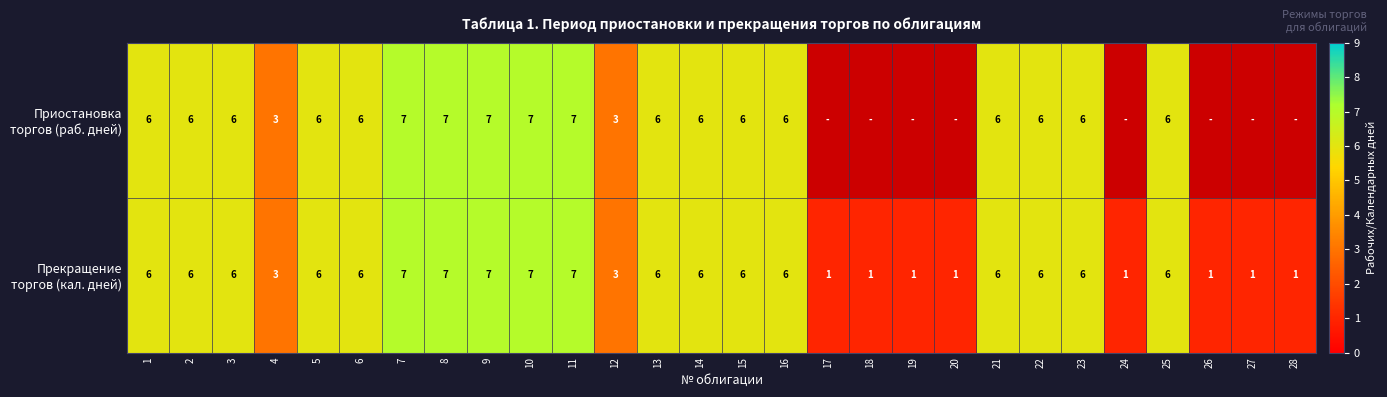

List the series in order of their overall mean, lowest first.

Приостановка торгов (раб. дней), Прекращение торгов (кал. дней)